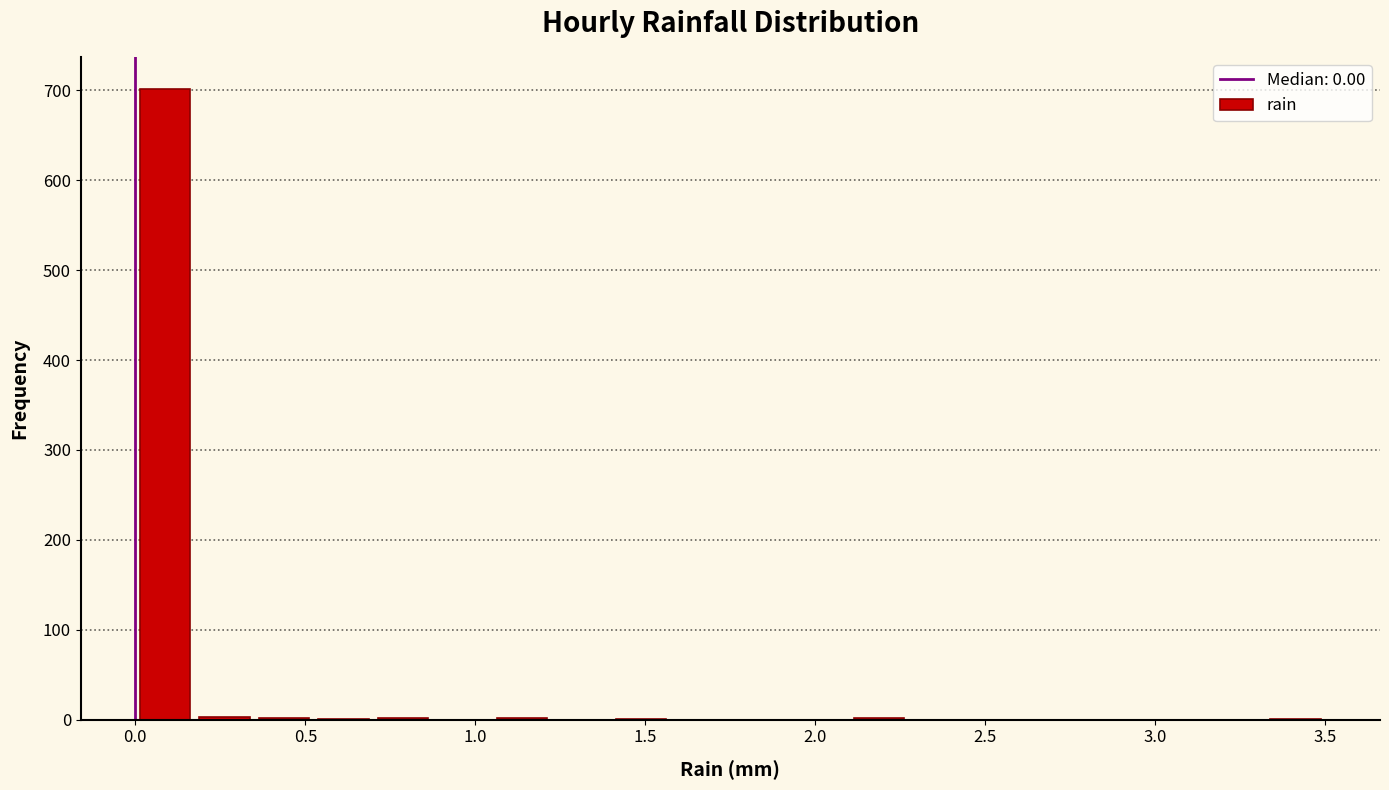

Read against the x-axis, roughly where is the centre of the tallest bar?

0.10